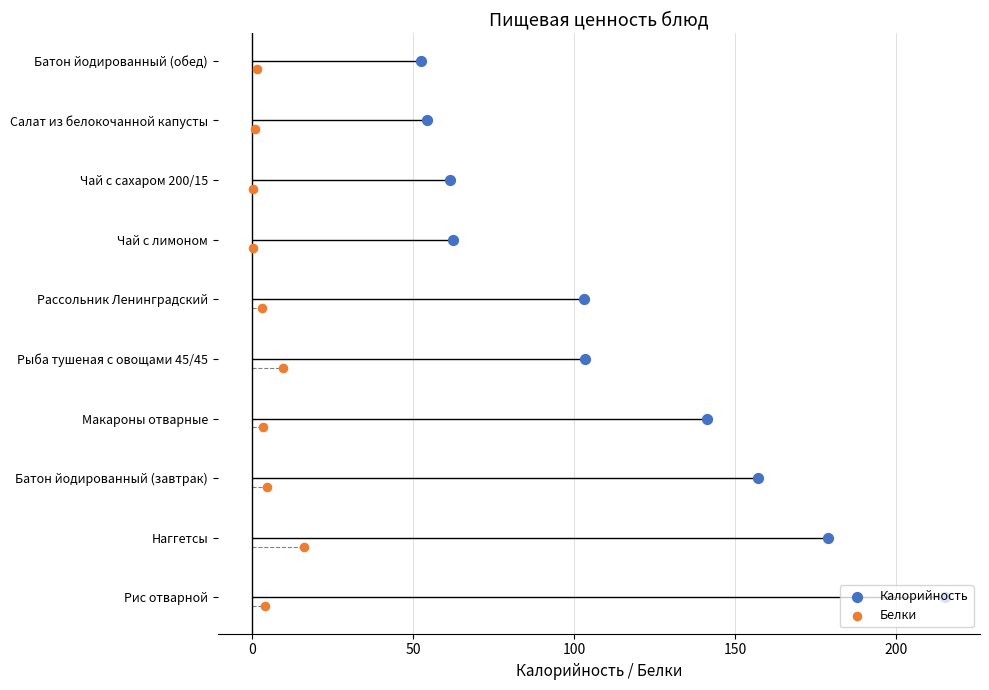

Which series has the largest total across all categories?

Калорийность